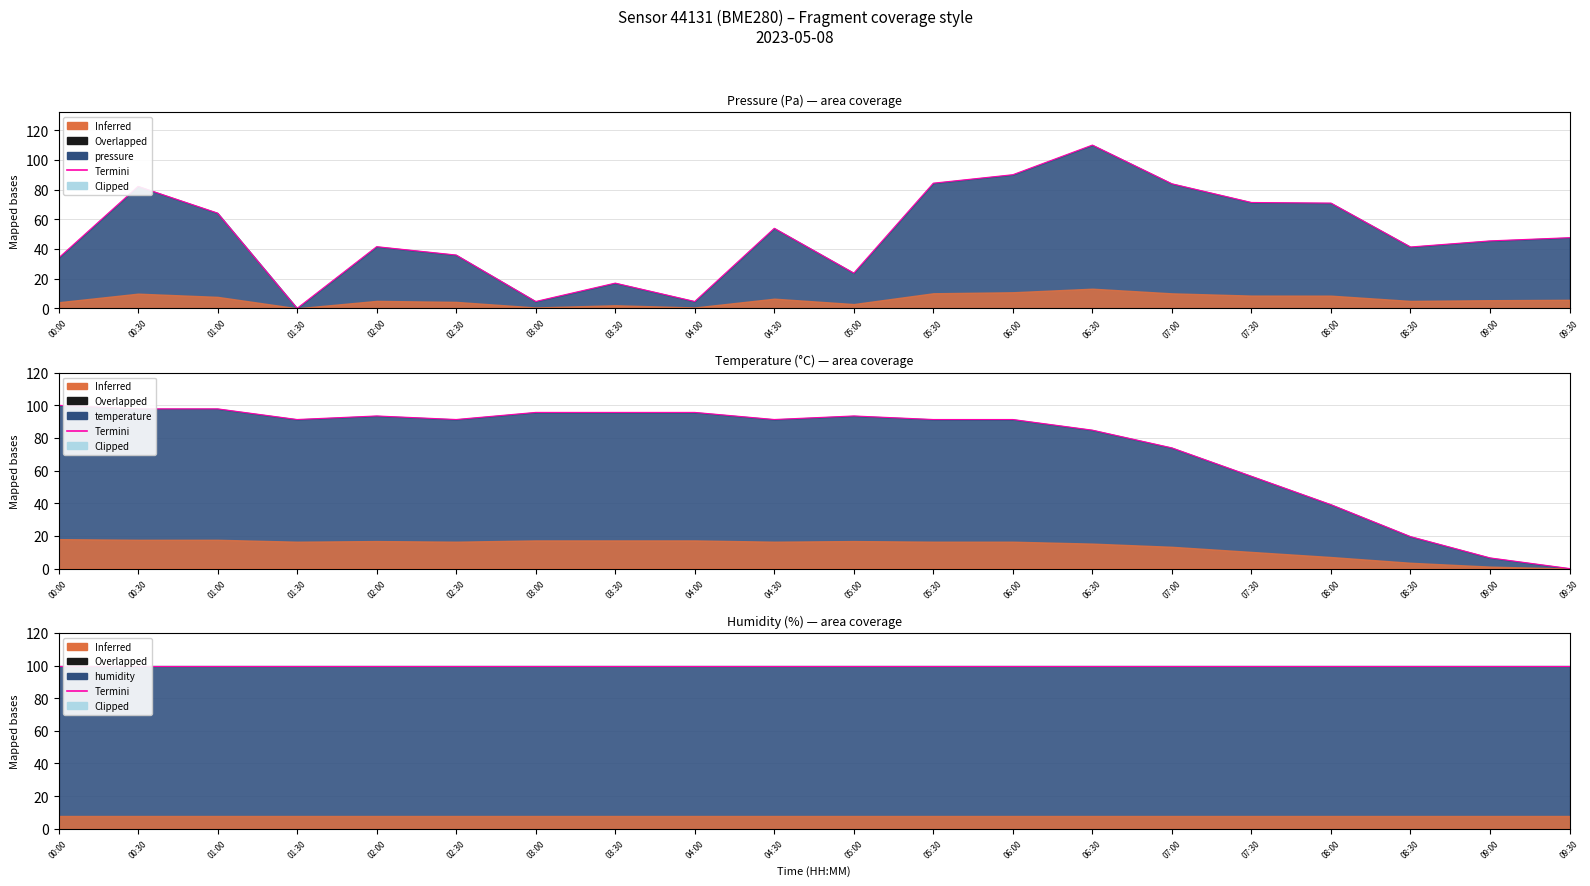

At which category does the chart reach its peak across all series?

06:30